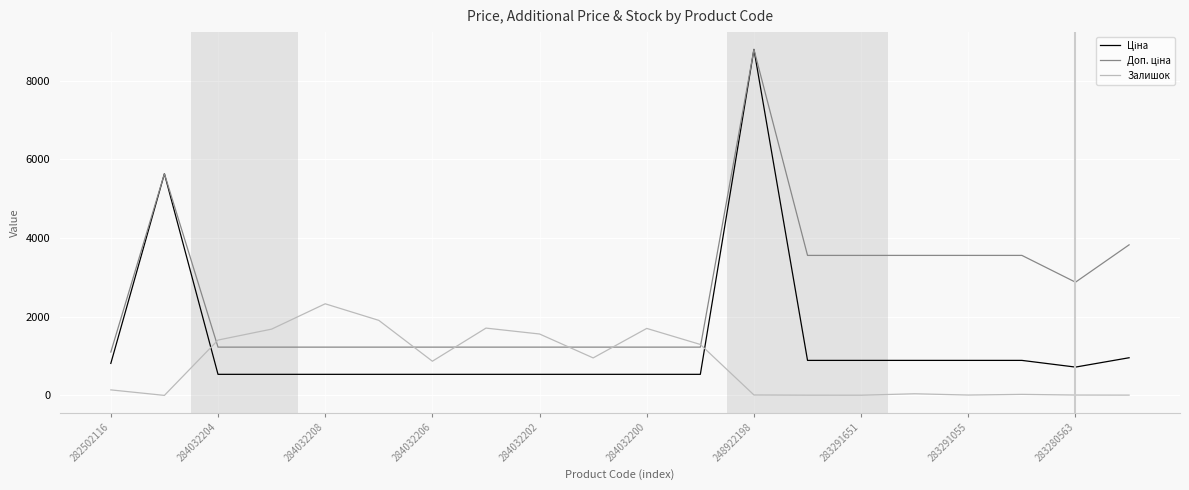

What is the maximum value for Залишок?

2329.0